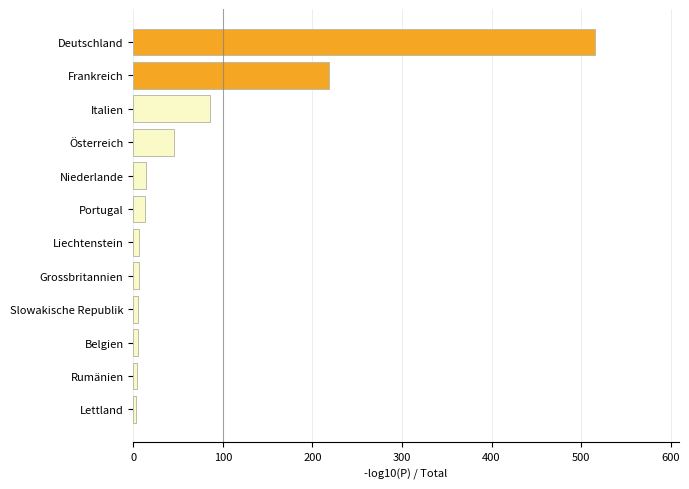

Between Deutschland and Italien, which is larger?

Deutschland